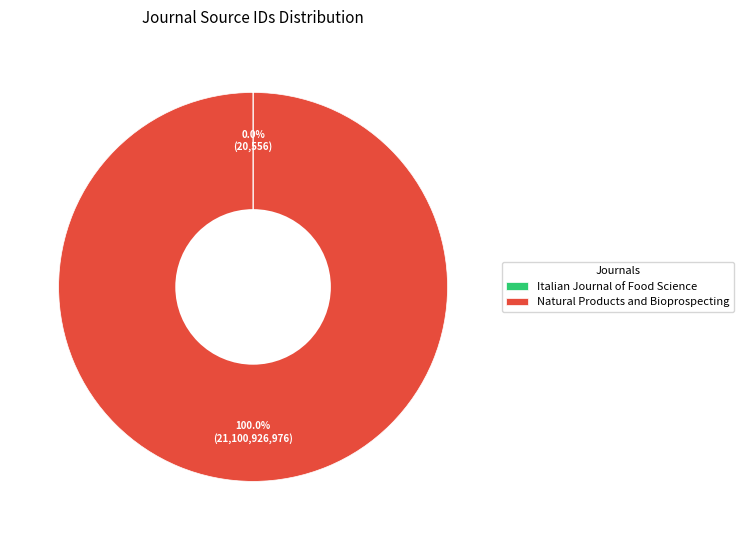

To the nearest percent, what is the difference between the largest and smallest slice percentages?

100%